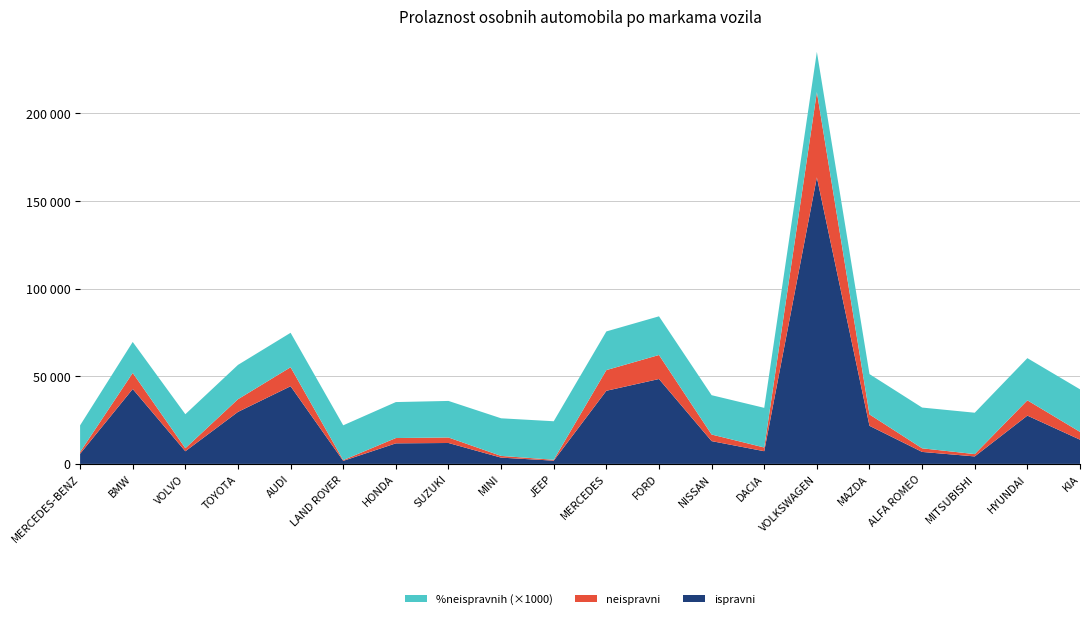

Reading right to left, extract all data points from this chart.

ispravni: KIA=13828.0	HYUNDAI=27549.0	MITSUBISHI=4272.0	ALFA ROMEO=6836.0	MAZDA=21731.0	VOLKSWAGEN=163481.0	DACIA=7249.0	NISSAN=13004.0	FORD=48432.0	MERCEDES=41722.0	JEEP=1851.0	MINI=3582.0	SUZUKI=11932.0	HONDA=11731.0	LAND ROVER=1736.0	AUDI=44316.0	TOYOTA=29666.0	VOLVO=7211.0	BMW=42732.0	MERCEDES-BENZ=5783.0
neispravni: KIA=4437.0	HYUNDAI=8730.0	MITSUBISHI=1320.0	ALFA ROMEO=2070.0	MAZDA=6496.0	VOLKSWAGEN=48655.0	DACIA=2118.0	NISSAN=3763.0	FORD=13705.0	MERCEDES=11804.0	JEEP=521.0	MINI=979.0	SUZUKI=3143.0	HONDA=3028.0	LAND ROVER=430.0	AUDI=10839.0	TOYOTA=7229.0	VOLVO=1736.0	BMW=9173.0	MERCEDES-BENZ=1034.0
%neispravnih: KIA=24.3	HYUNDAI=24.1	MITSUBISHI=23.6	ALFA ROMEO=23.2	MAZDA=23.0	VOLKSWAGEN=22.9	DACIA=22.6	NISSAN=22.4	FORD=22.1	MERCEDES=22.1	JEEP=22.0	MINI=21.5	SUZUKI=20.9	HONDA=20.5	LAND ROVER=19.9	AUDI=19.6	TOYOTA=19.6	VOLVO=19.4	BMW=17.7	MERCEDES-BENZ=15.2